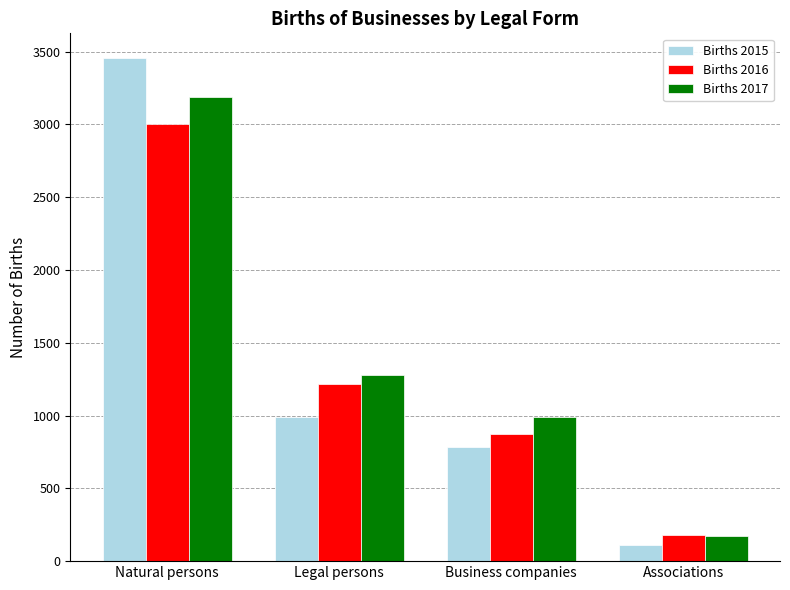

What is the minimum value shown in the chart?

114